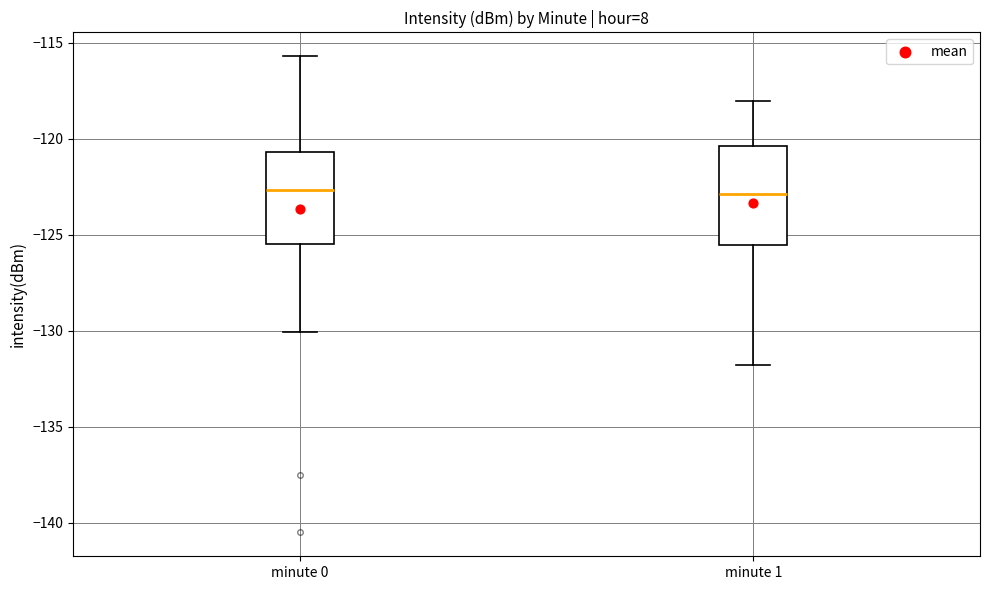

Reading left to right, transcribe this box plot: for each box, give where its median line is, the range the box spans, and where its two whiskers end, as read against the y-axis. The values are not printed on the chart, so give them approximately, as read against the axis.

minute 0: median -122.5, box -125.5 to -120.5, whiskers -130.0 to -115.5
minute 1: median -123.0, box -125.5 to -120.5, whiskers -132.0 to -118.0